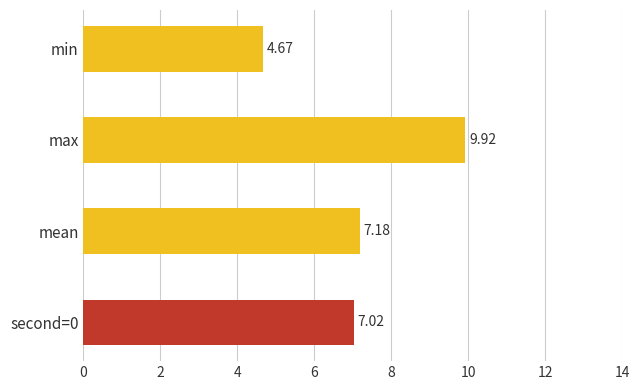

Rank the categories by value from lowest to highest.

min, second=0, mean, max